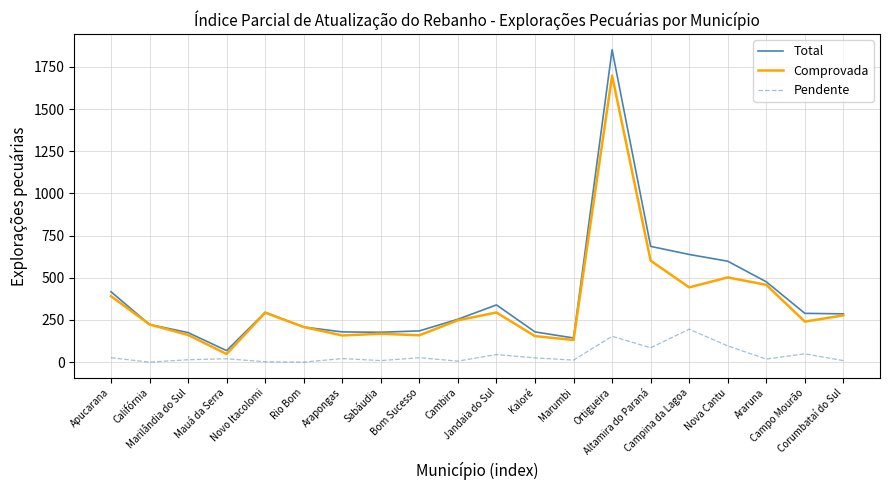

What is the greatest value displayed?

1851